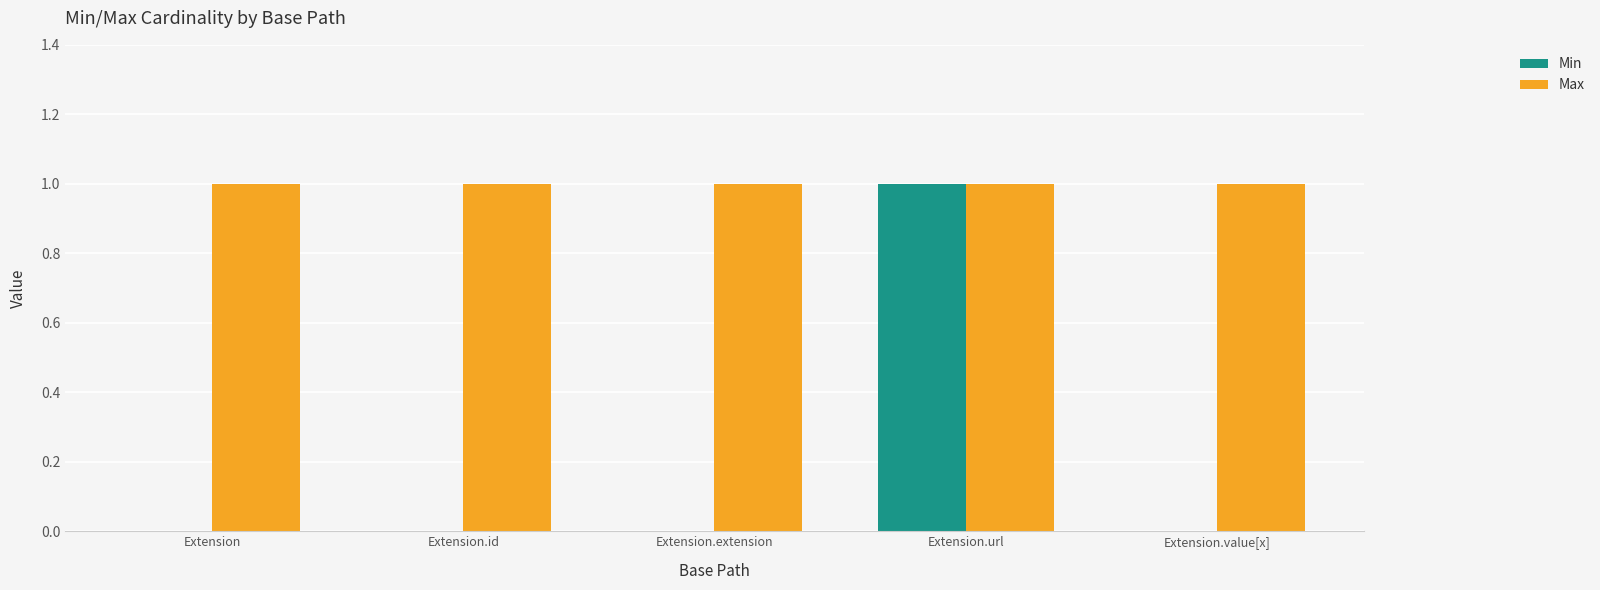

What is the sum of all Max values?

5